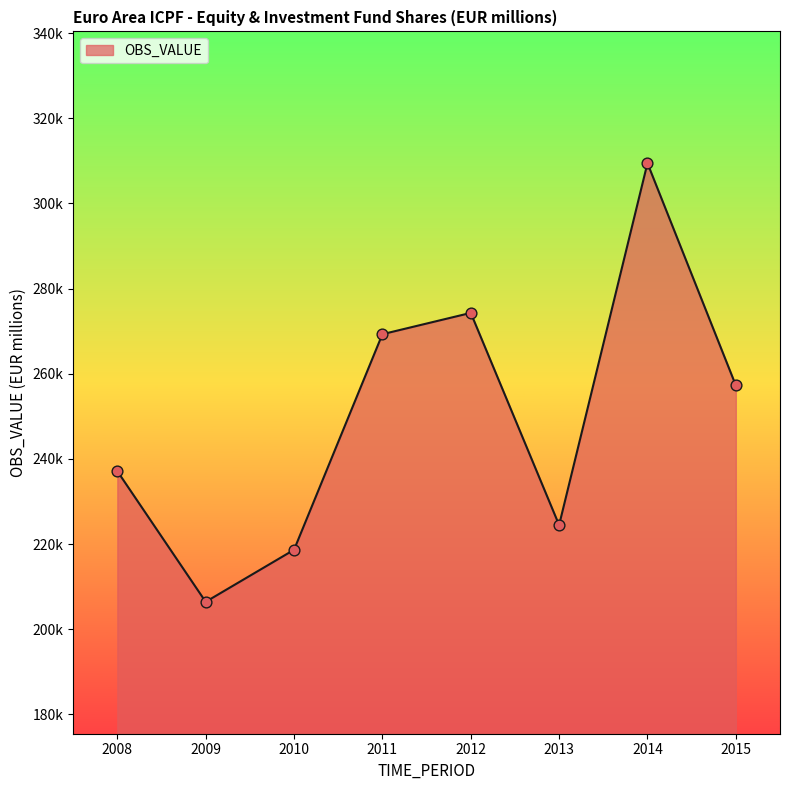

Does the chart have visible grid lines?

No